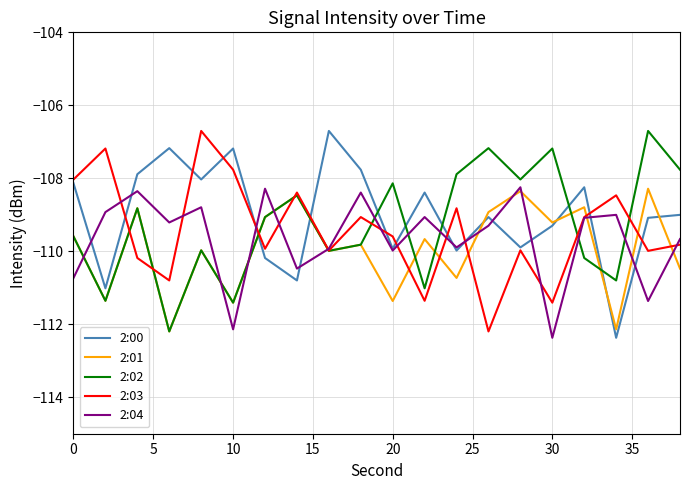

What is the minimum value for 2:00?

-112.4